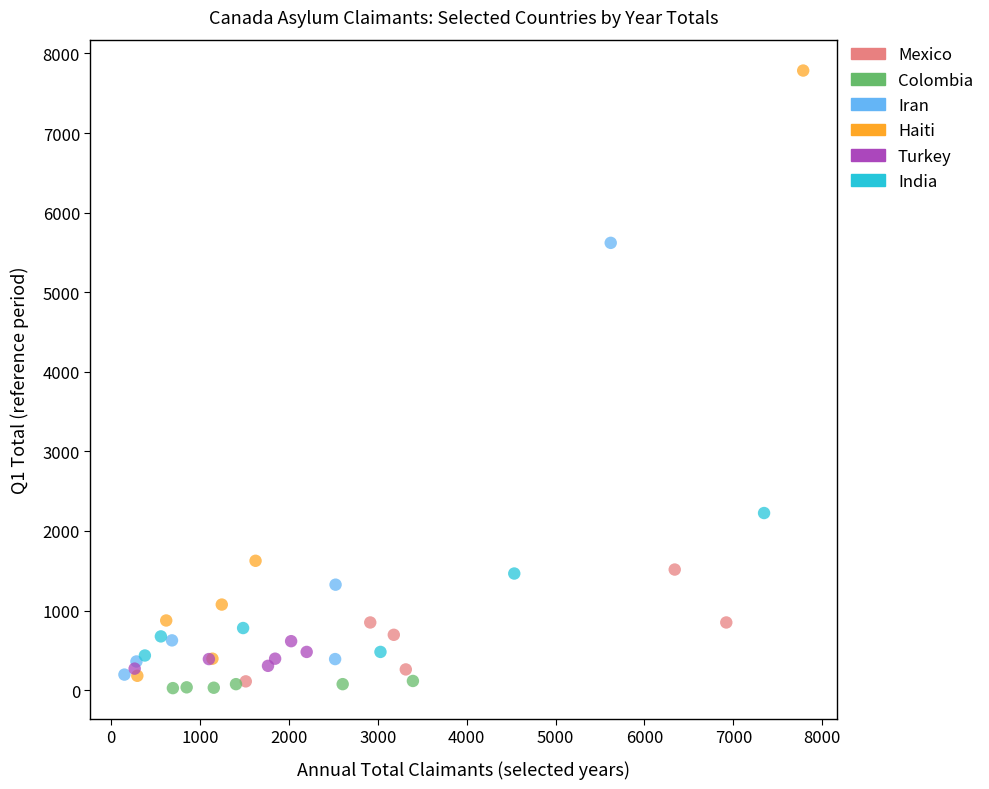

Which series has the largest Y range (max minus min)?

Haiti